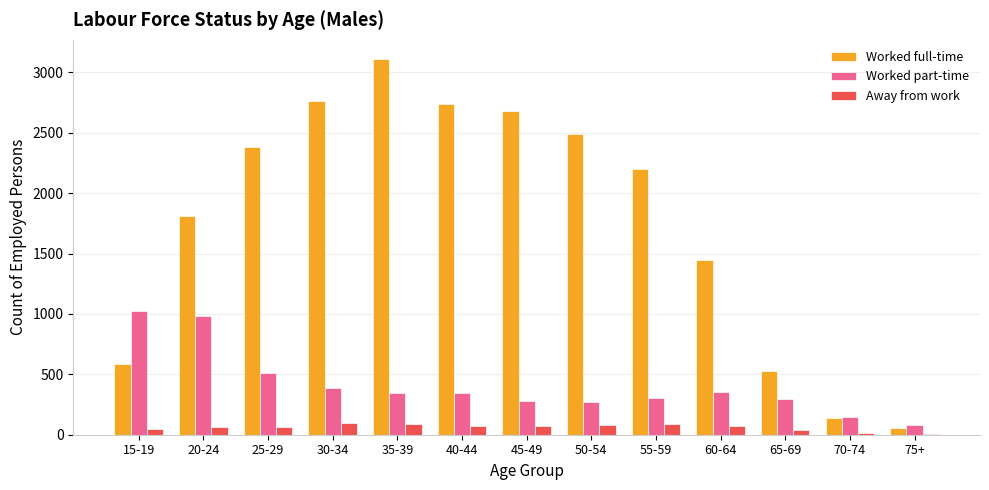

The value of Worked part-time at 70-74 is 144. True or false?

True